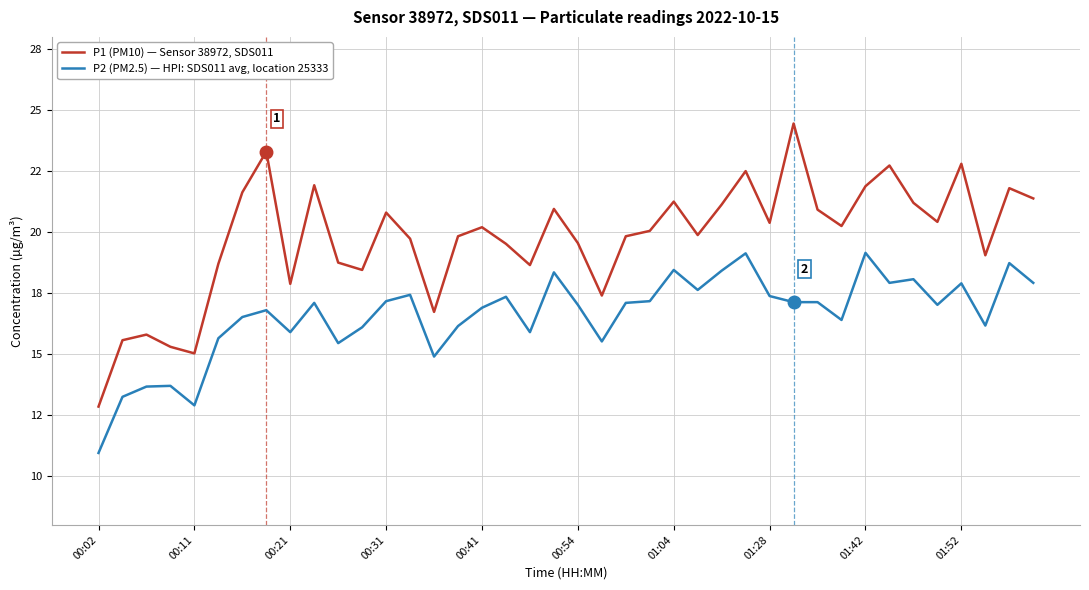

What are all the series names shown in the legend?

P1 (PM10) — Sensor 38972, SDS011, P2 (PM2.5) — HPI: SDS011 avg, location 25333